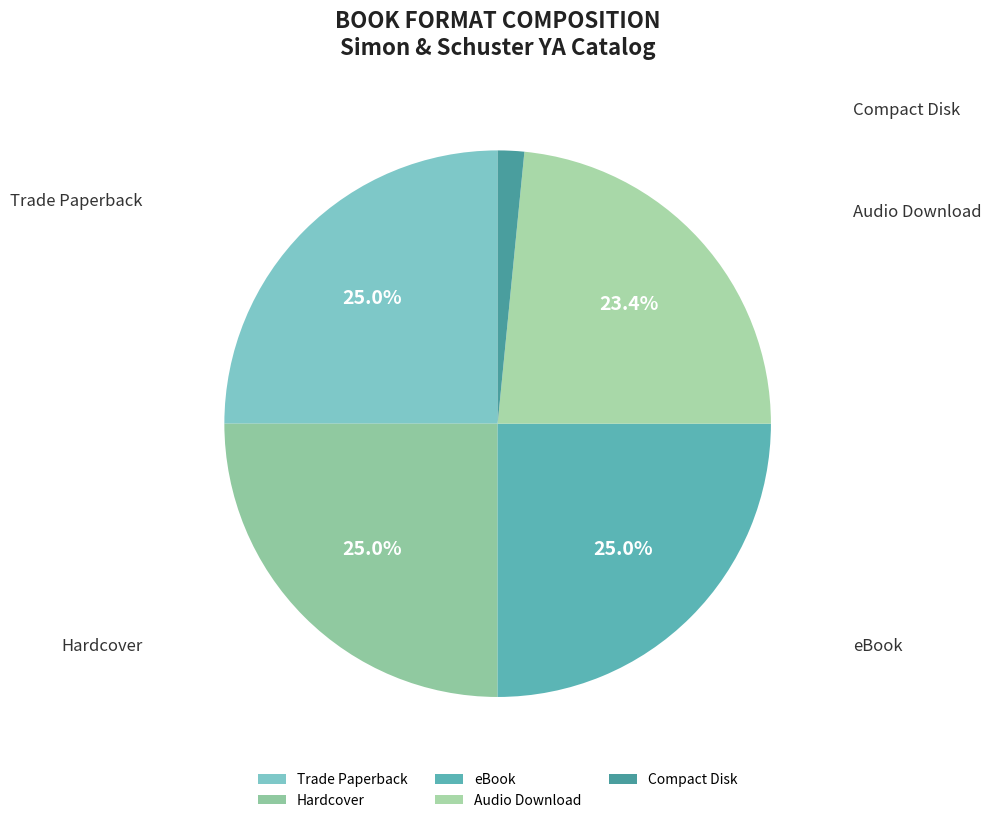

Do Hardcover and eBook together represent more than half of the pie?

No